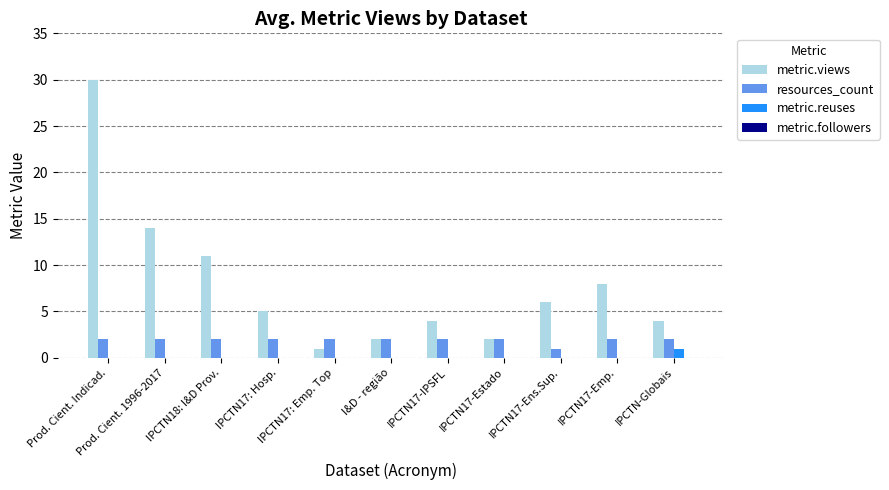

Which series has the largest total across all categories?

metric.views